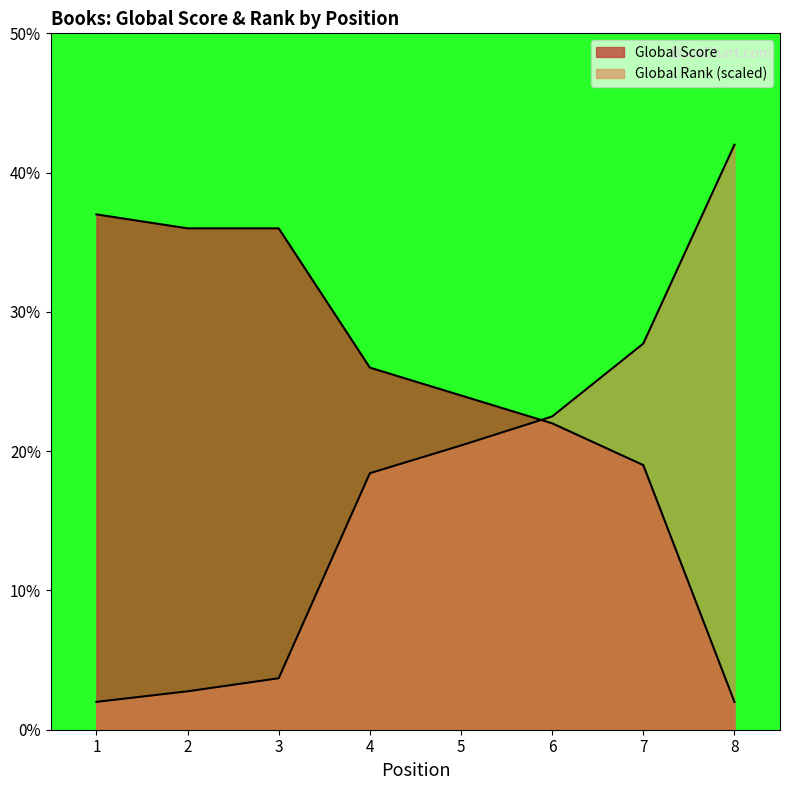

List the series in order of their peak value, highest first.

Global Rank (normalized), Global Score